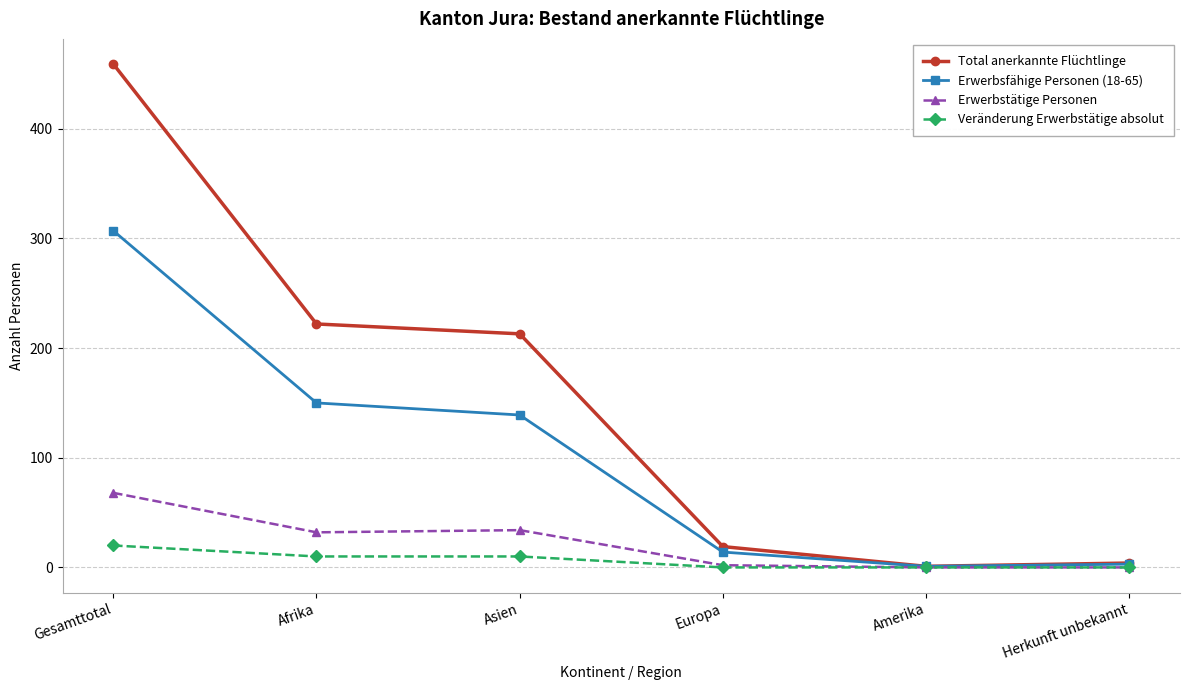

What is the label of the 2nd point from the right?

Amerika